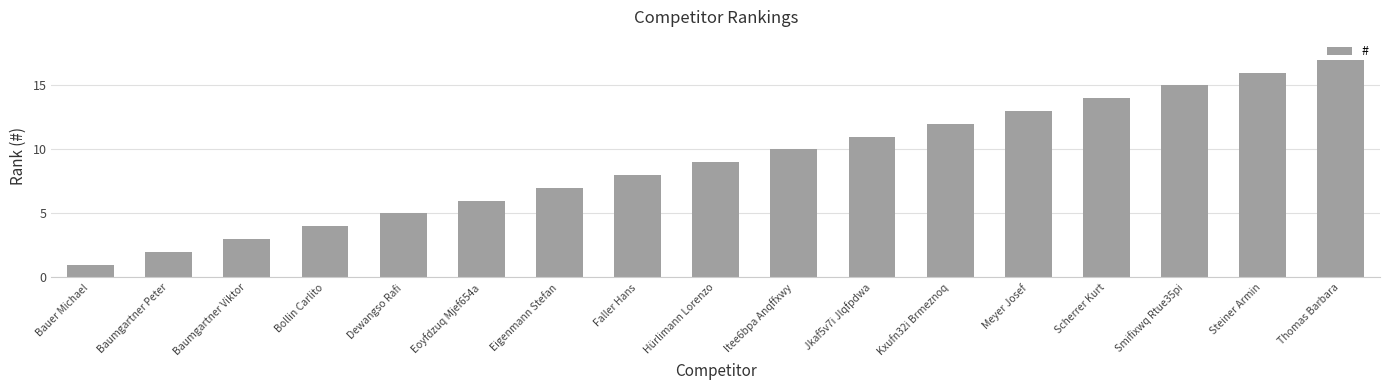

Which has a higher value, Kxufn32i Brmeznoq or Meyer Josef?

Meyer Josef